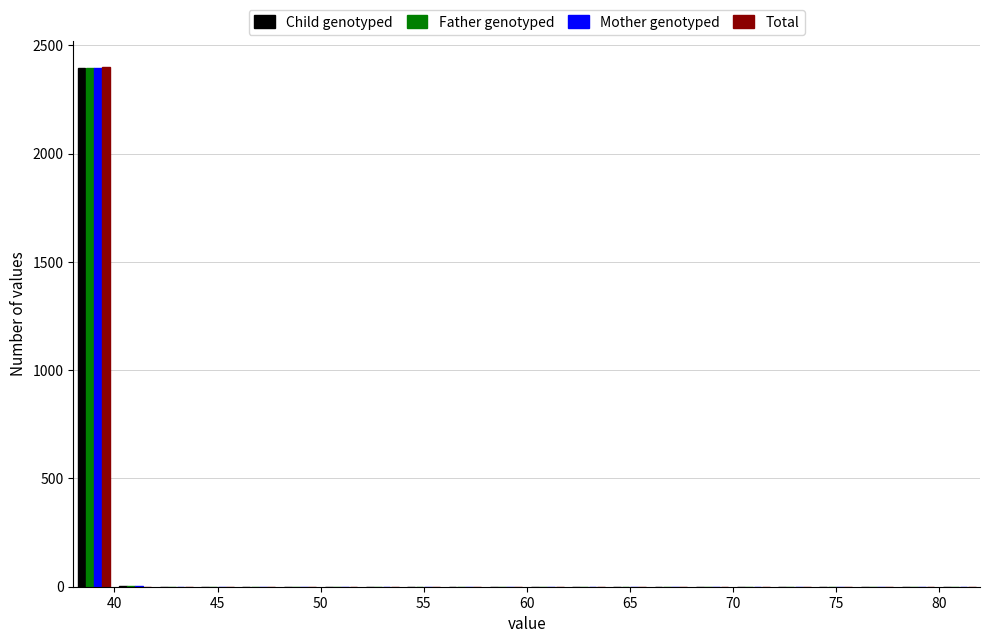

Reading left to right, list every range on the x-axis with the height of the bar of each series over it. The values are not printed on the chart, so give them approximately, as read against the axis.

38 to 40: Child genotyped=2400	Father genotyped=2400	Mother genotyped=2400	Total=2400
40 to 42: Child genotyped=under 50	Father genotyped=under 50	Mother genotyped=under 50	Total=0
42 to 44: Child genotyped=0	Father genotyped=0	Mother genotyped=0	Total=0
44 to 46: Child genotyped=0	Father genotyped=0	Mother genotyped=0	Total=0
46 to 48: Child genotyped=0	Father genotyped=0	Mother genotyped=0	Total=0
48 to 50: Child genotyped=0	Father genotyped=0	Mother genotyped=0	Total=0
50 to 52: Child genotyped=0	Father genotyped=0	Mother genotyped=0	Total=0
52 to 54: Child genotyped=0	Father genotyped=0	Mother genotyped=0	Total=0
54 to 56: Child genotyped=0	Father genotyped=0	Mother genotyped=0	Total=0
56 to 58: Child genotyped=0	Father genotyped=0	Mother genotyped=0	Total=0
58 to 60: Child genotyped=0	Father genotyped=0	Mother genotyped=0	Total=0
60 to 62: Child genotyped=0	Father genotyped=0	Mother genotyped=0	Total=0
62 to 64: Child genotyped=0	Father genotyped=0	Mother genotyped=0	Total=0
64 to 66: Child genotyped=0	Father genotyped=0	Mother genotyped=0	Total=0
66 to 68: Child genotyped=0	Father genotyped=0	Mother genotyped=0	Total=0
68 to 70: Child genotyped=0	Father genotyped=0	Mother genotyped=0	Total=0
70 to 72: Child genotyped=0	Father genotyped=0	Mother genotyped=0	Total=0
72 to 74: Child genotyped=0	Father genotyped=0	Mother genotyped=0	Total=0
74 to 76: Child genotyped=0	Father genotyped=0	Mother genotyped=0	Total=0
76 to 78: Child genotyped=0	Father genotyped=0	Mother genotyped=0	Total=0
78 to 80: Child genotyped=0	Father genotyped=0	Mother genotyped=0	Total=0
80 to 82: Child genotyped=0	Father genotyped=0	Mother genotyped=0	Total=0